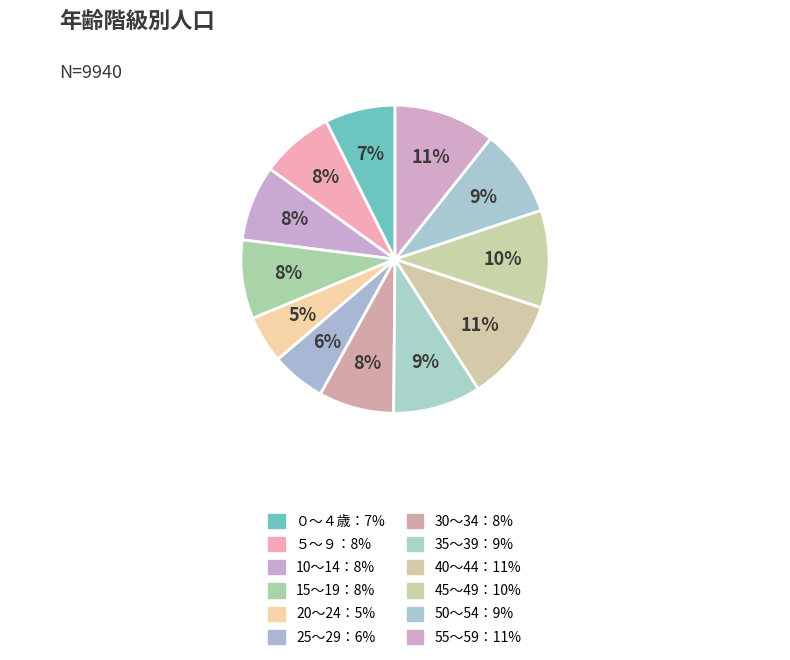

Rank the categories by value from highest to lowest.

40～44, 55～59, 45～49, 35～39, 50～54, 15～19, 10～14, 30～34, ５～９, ０～４歳, 25～29, 20～24